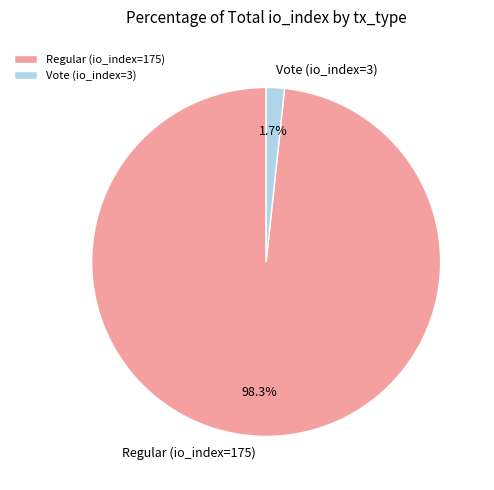

What is the total percentage of Regular (io_index=175) and Vote (io_index=3)?

100.0%